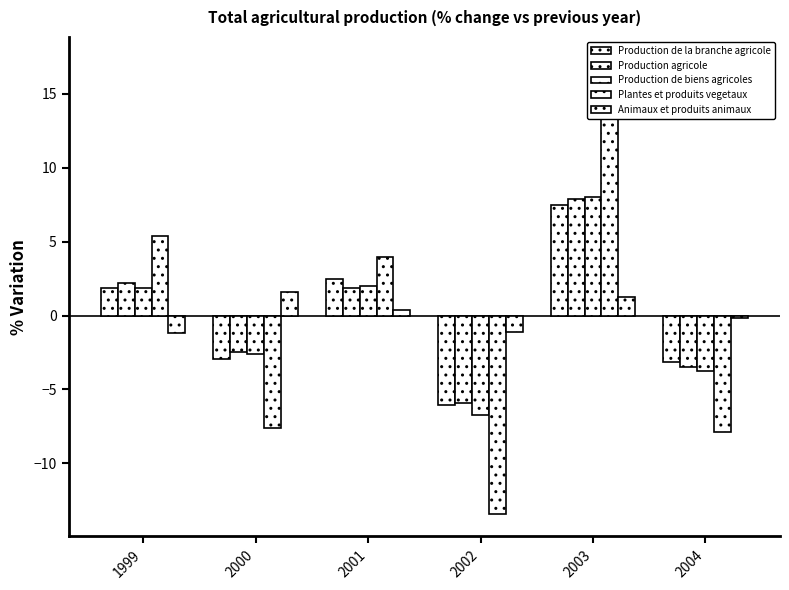

The Production agricole series shows -0.8 at 2000. True or false?

False